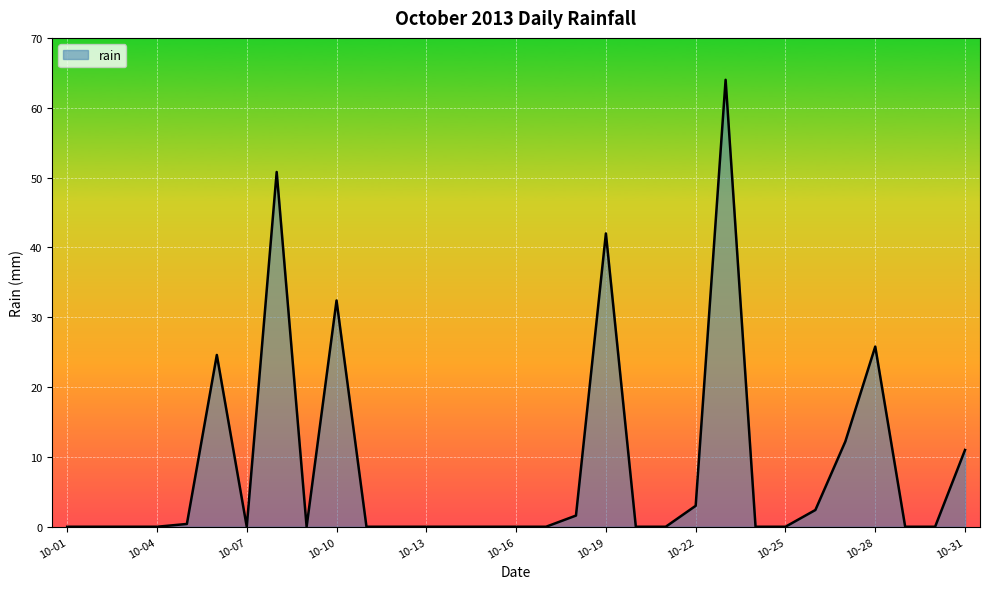

How many series are shown in this chart?

1